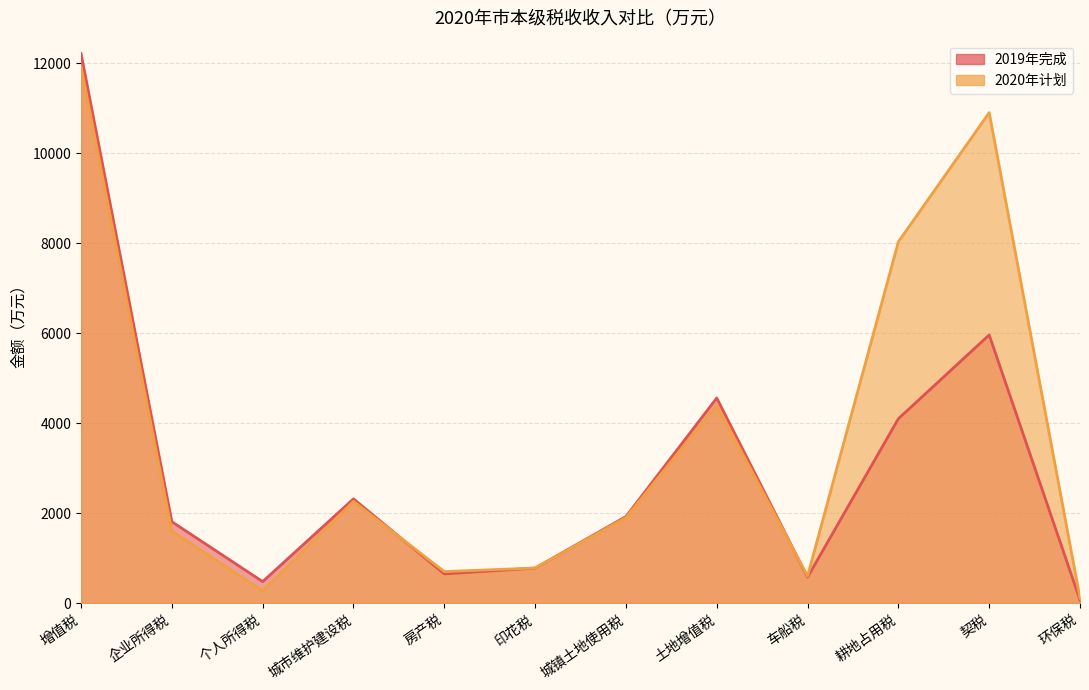

True or false: 2020年计划 has a value of 1900 at 城镇土地使用税.

True